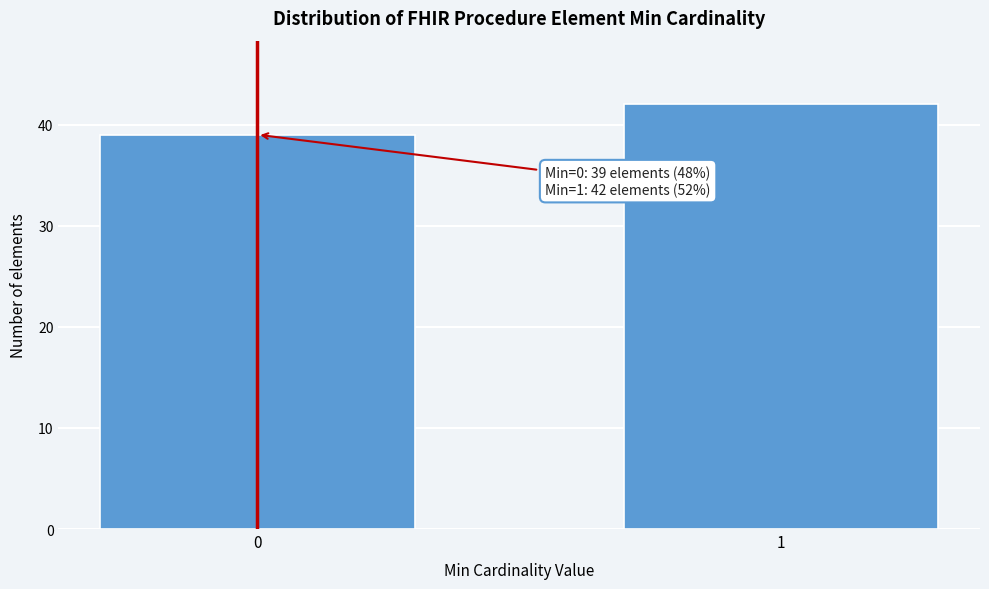

Reading right to left, list all the values displayed in this chart.

42	39